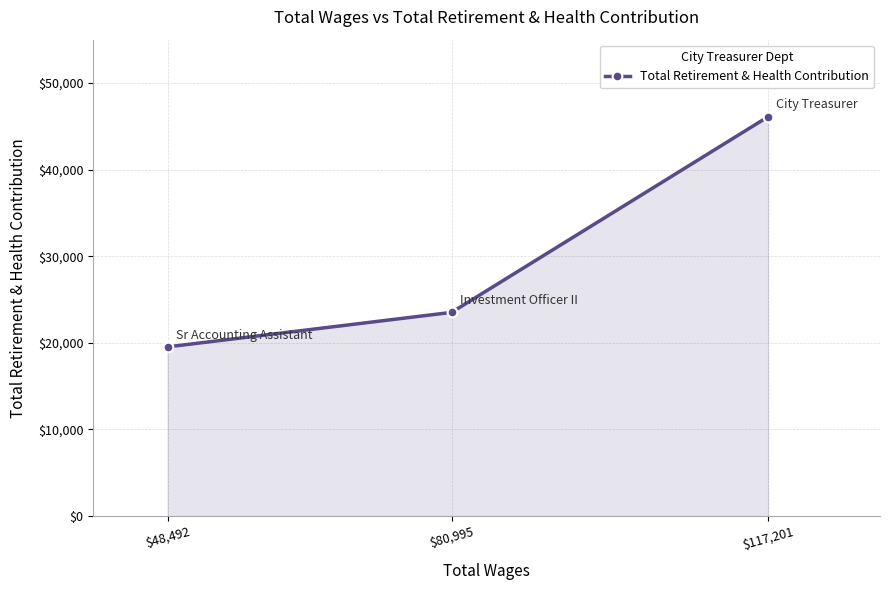

What is the value of the 3rd point from the left?

46107